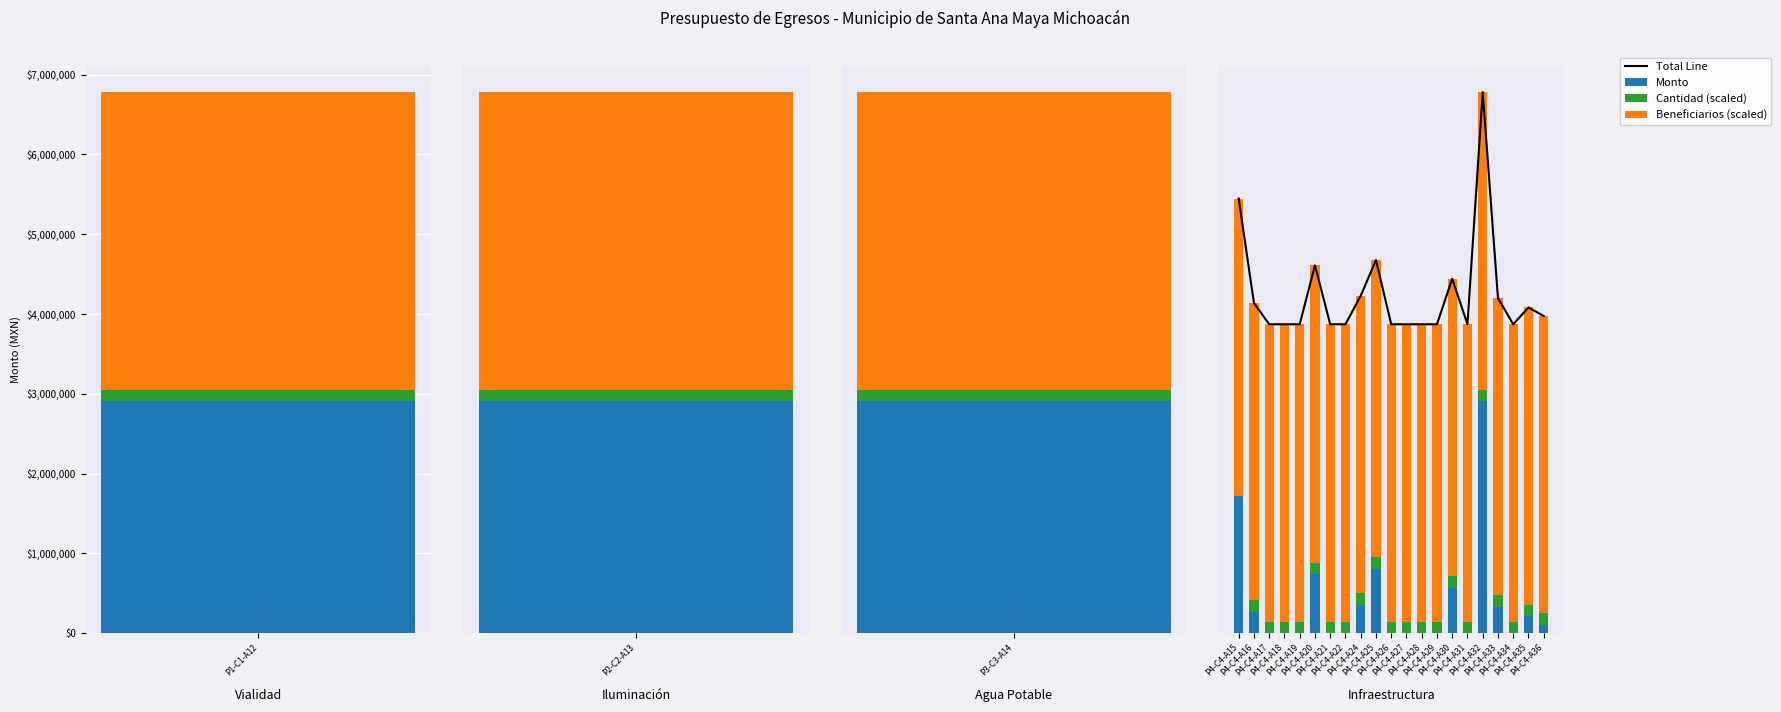

What position from the left is P1-C1-A12?

1